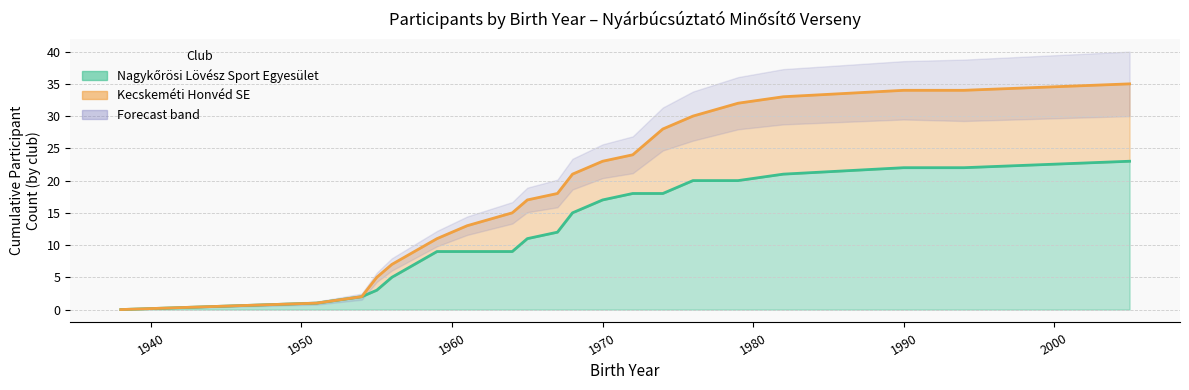

Is the value of Nagykőrösi Lövész Sport Egyesület at 1955 greater than the value of Kecskeméti Honvéd SE at 23?

No